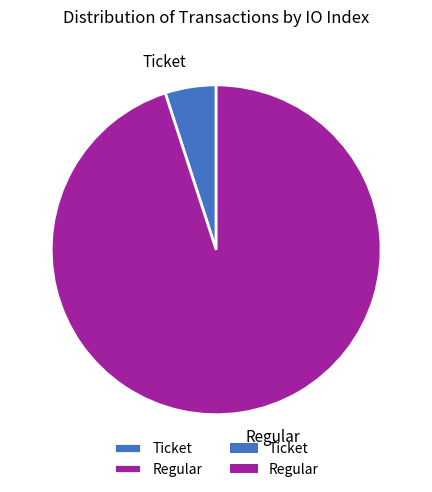

The Regular slice represents 95% of the pie. True or false?

True